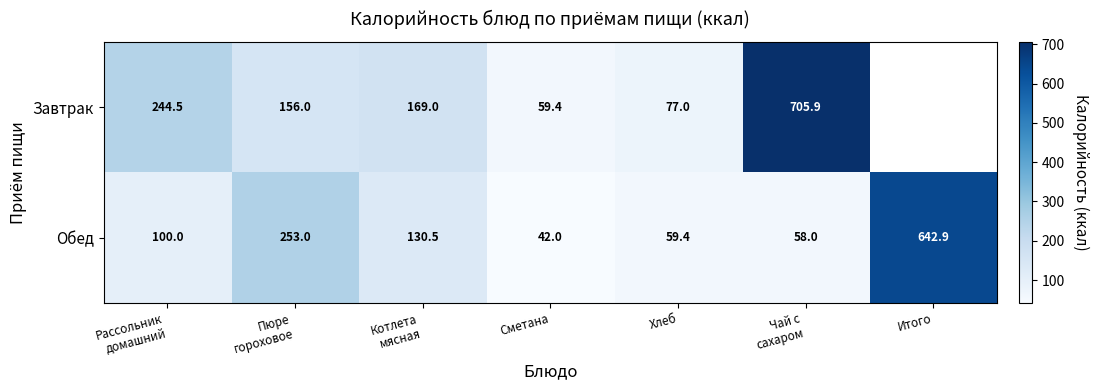

What is the smallest value displayed?

42.0